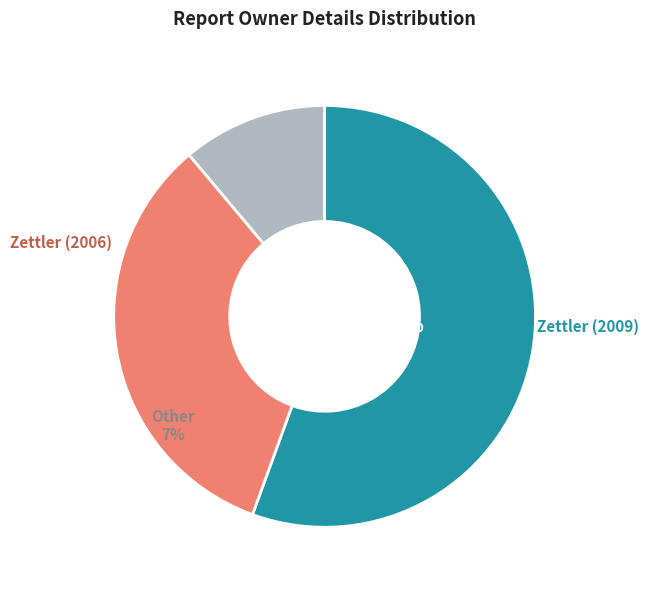

The rptOwnerDetailsId=1 slice represents 1% of the pie. True or false?

False